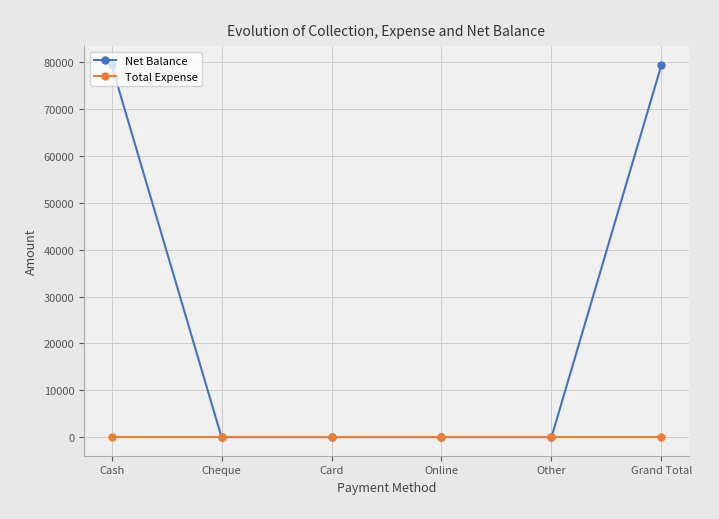

Reading left to right, transcribe all the data shown in this chart.

Net Balance: 79498	0	0	0	0	79498
Total Expense: 0	0	0	0	0	0